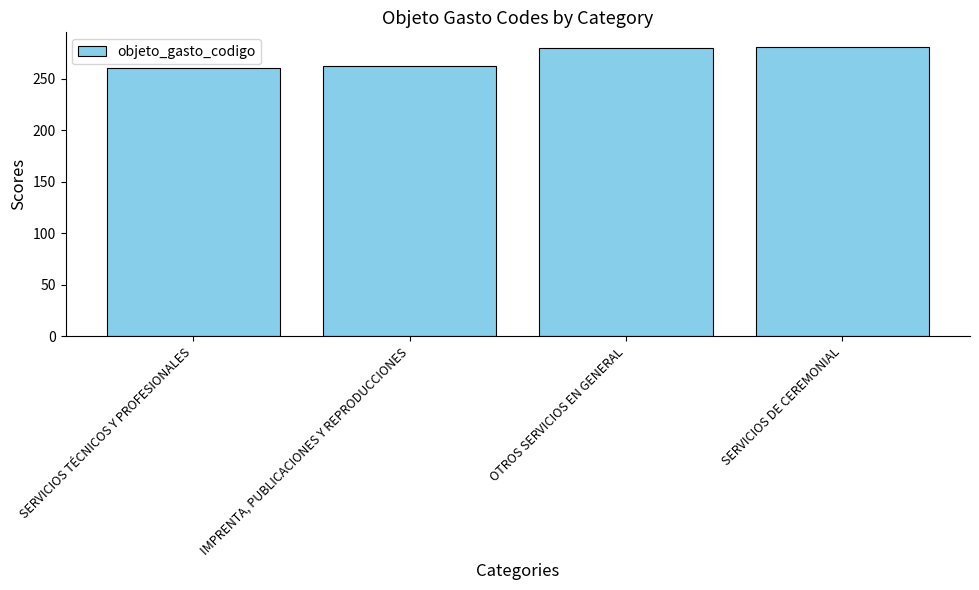

Are the bars horizontal?

No